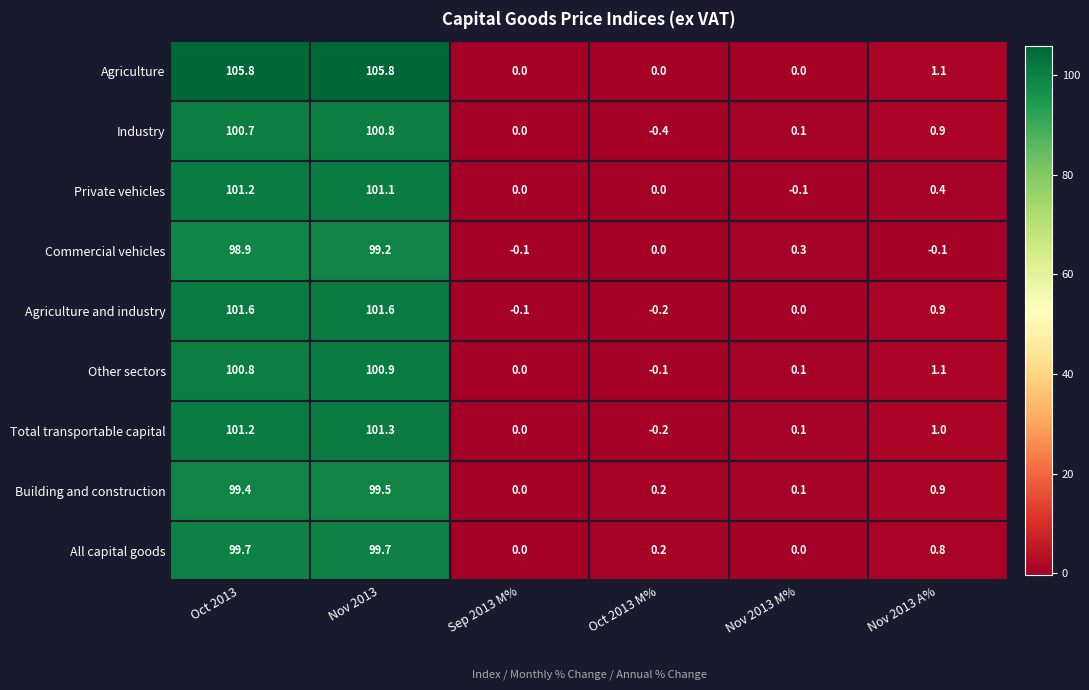

What is the difference between the maximum and second lowest values in the Commercial vehicles series?

99.3